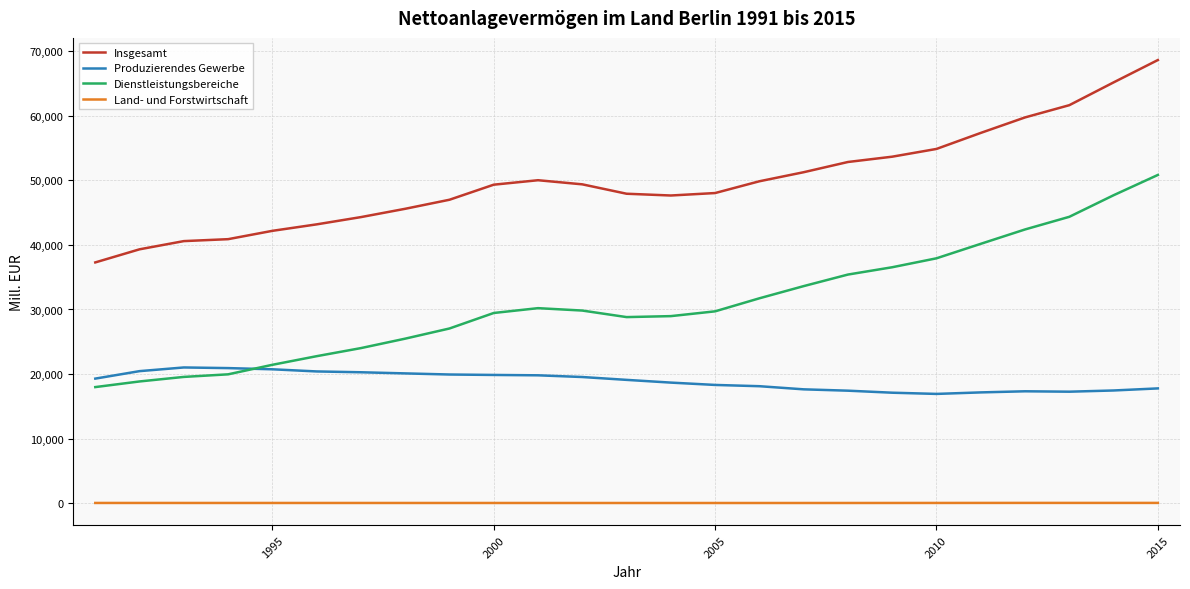

Which series has the largest total across all categories?

Insgesamt